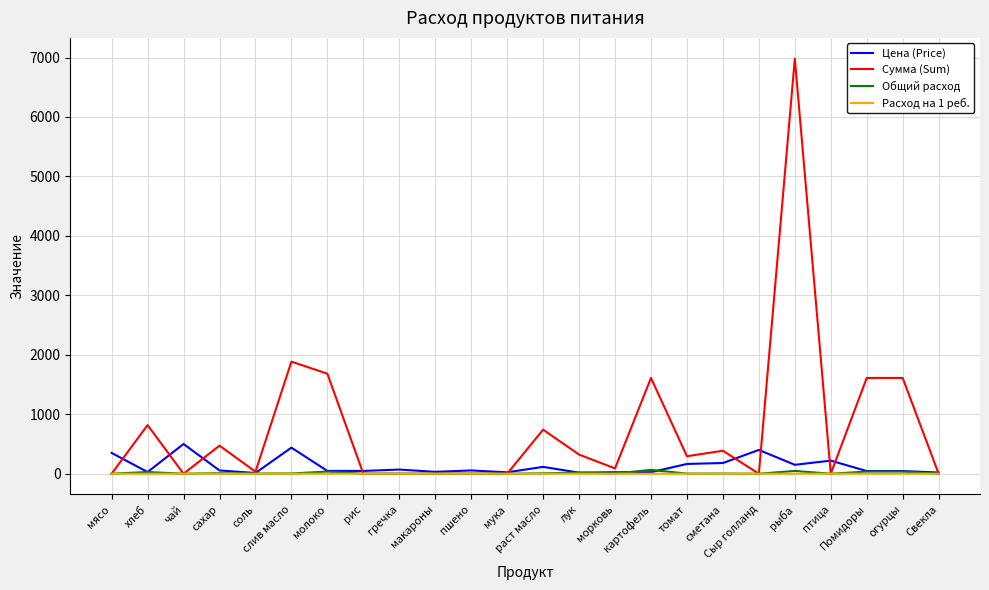

Which series has the largest range (max minus min)?

Сумма (Sum)